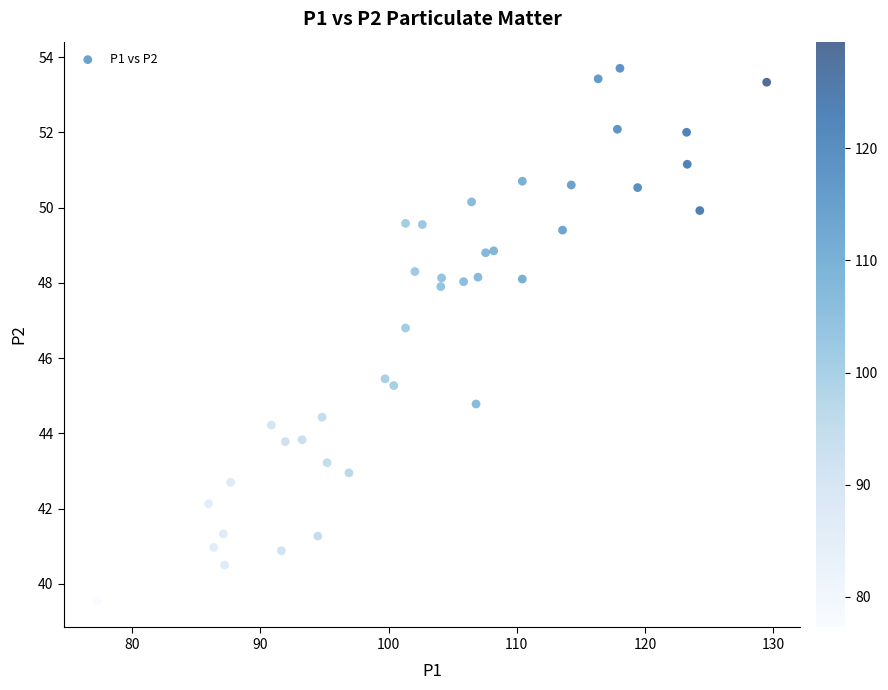

What Y value in the scatter plot is closest to 46?

45.5